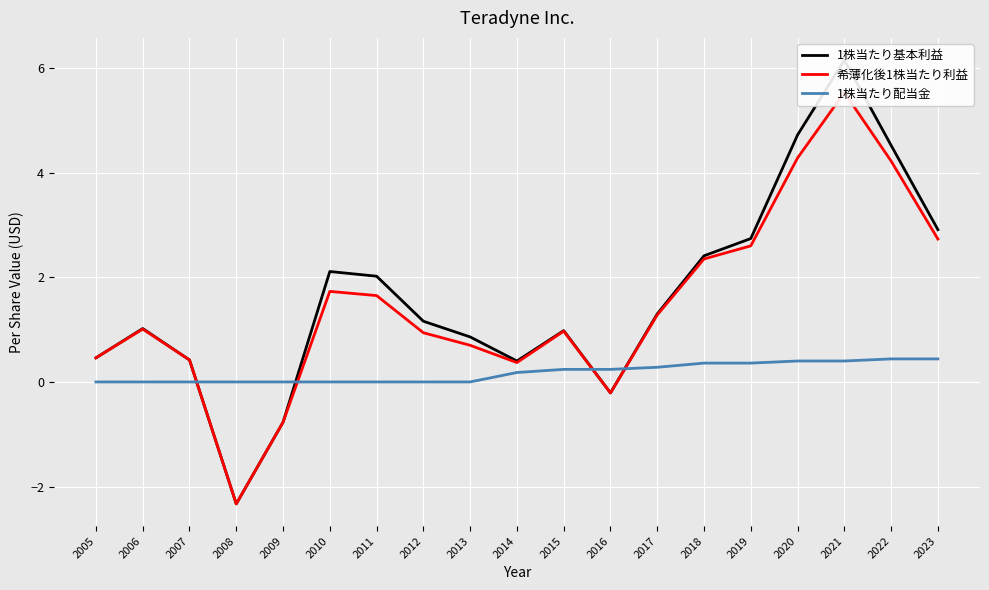

Which series has the largest total across all categories?

1株当たり基本利益